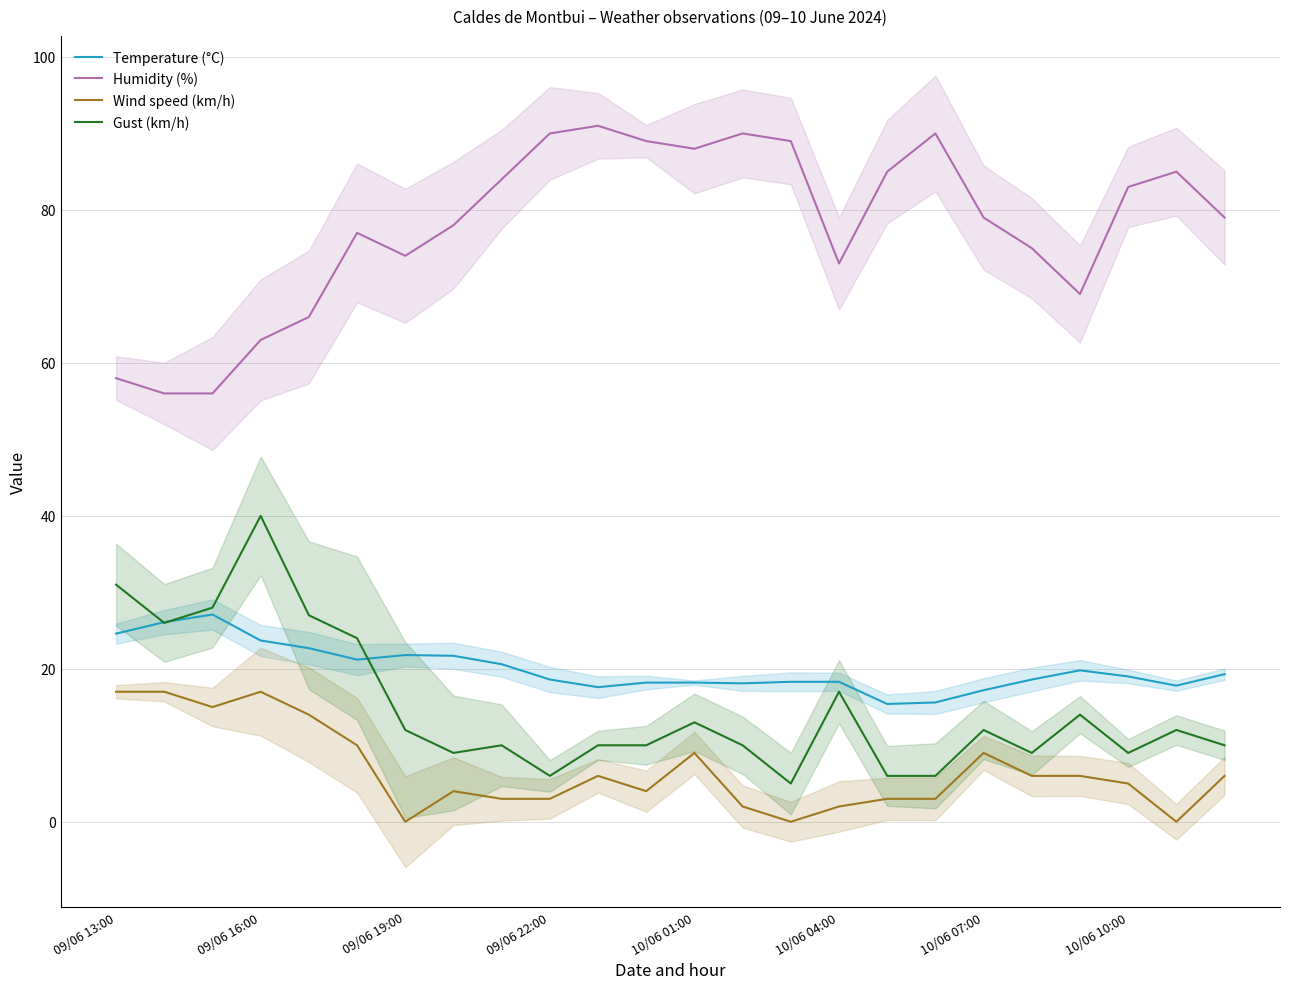

What is the total value across all series at 8?

117.6